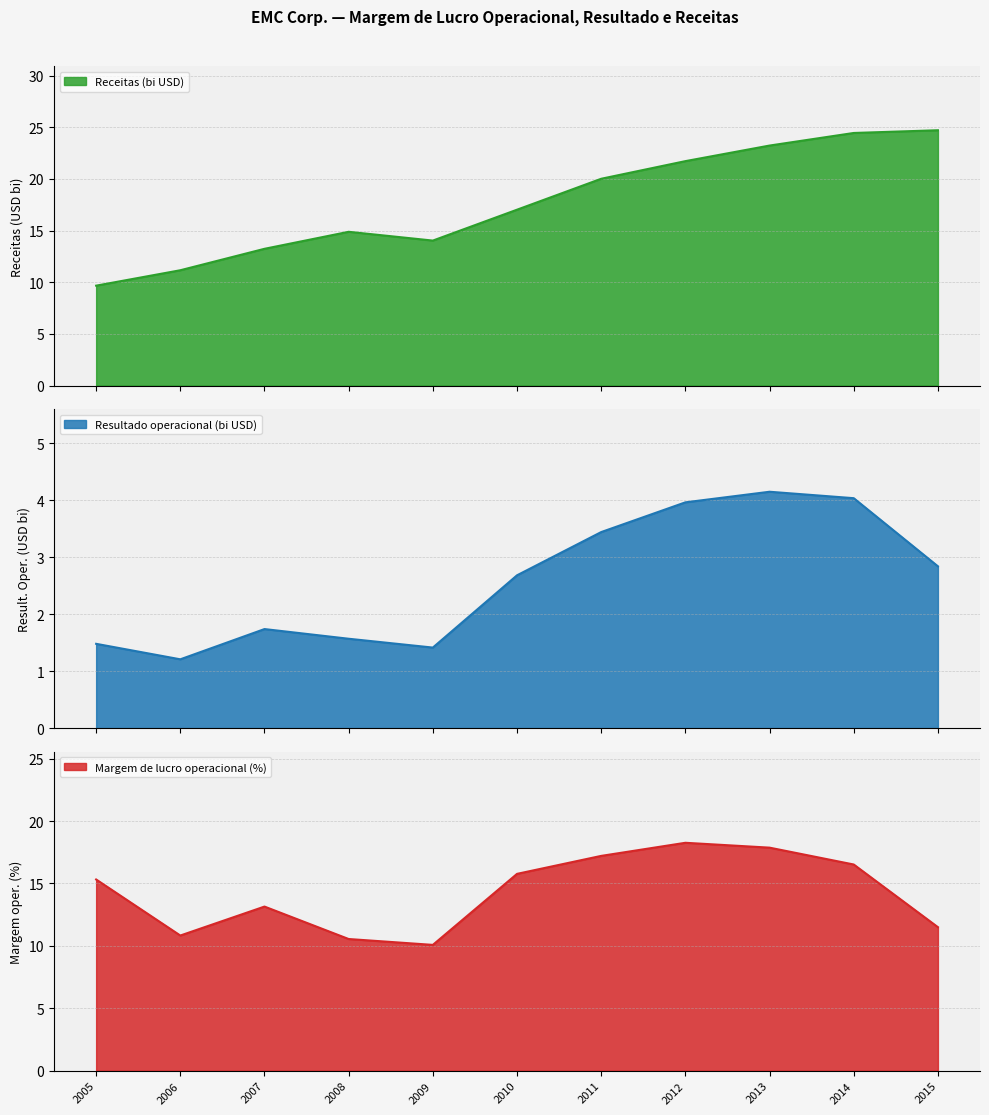

Which category has the highest value in the Receitas (bi) series?

2015